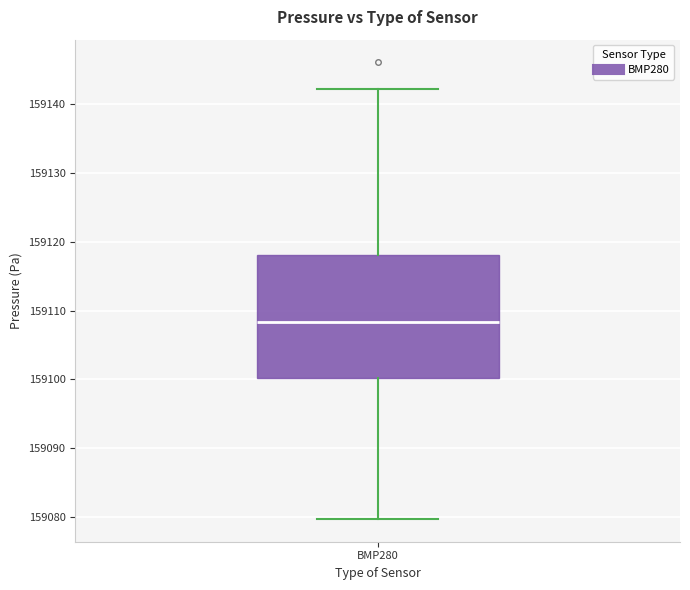

Transcribe this box plot: give where the median line is, the range the box spans, and where the two whiskers end, as read against the y-axis. The values are not printed on the chart, so give them approximately, as read against the axis.

median 159108, box 159100 to 159118, whiskers 159080 to 159142